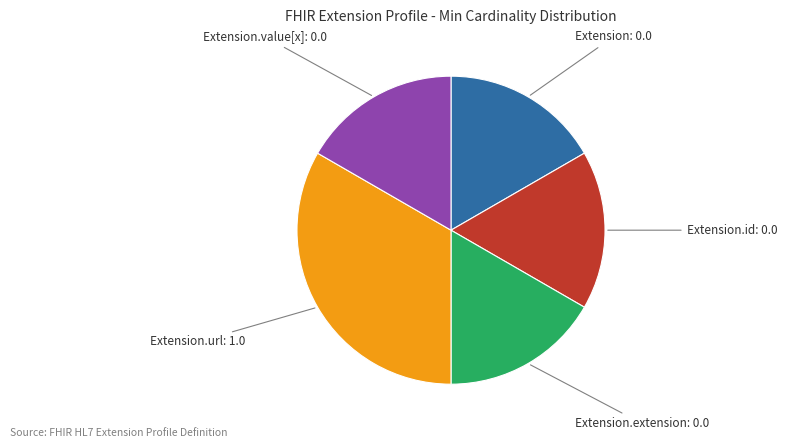

Is there any slice that represents more than half of the pie?

No